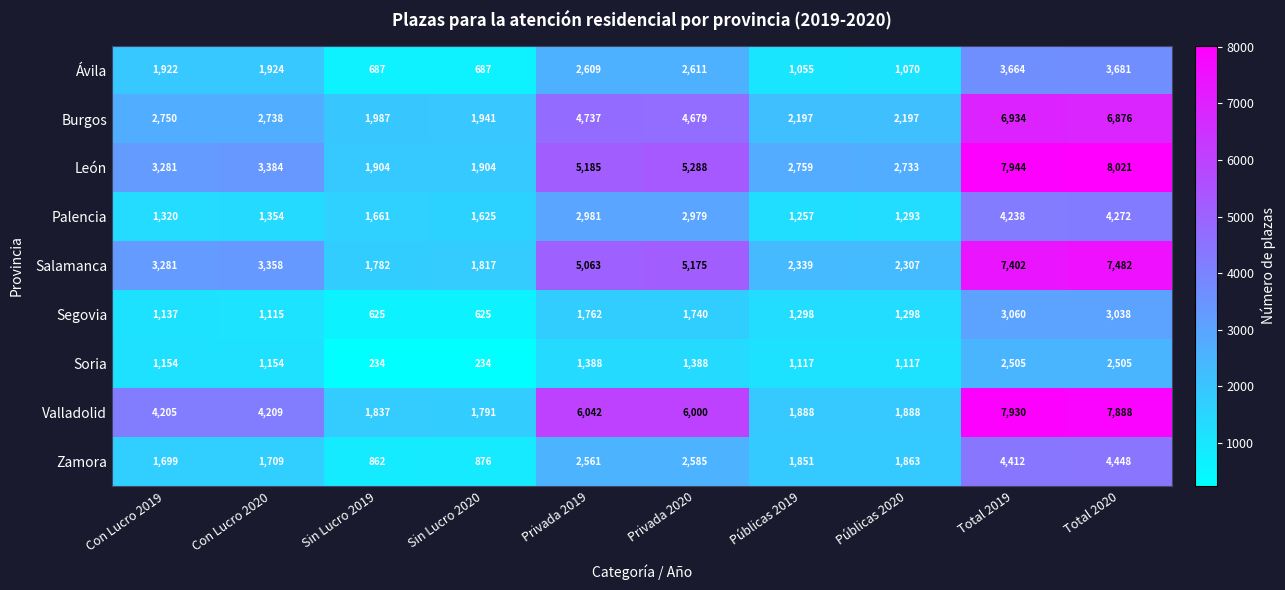

At which label does Zamora reach its peak?

Total 2020